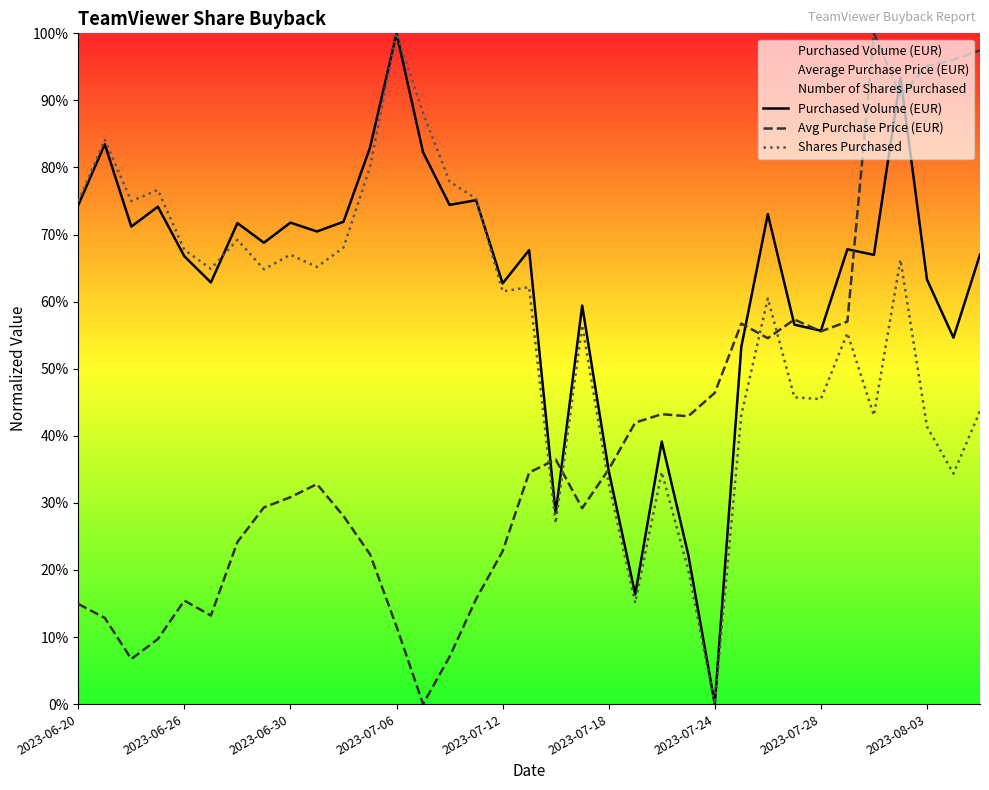

At 2023-07-12, list the series in order from smallest to largest.

Avg Purchase Price (EUR), Shares Purchased, Purchased Volume (EUR)